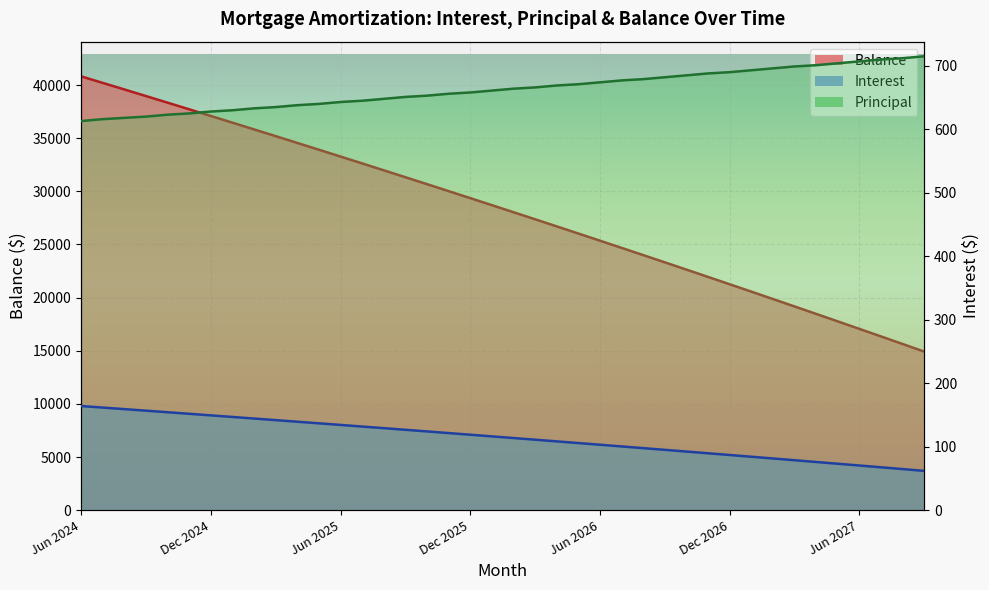

What position from the left is Sep 2024?

4